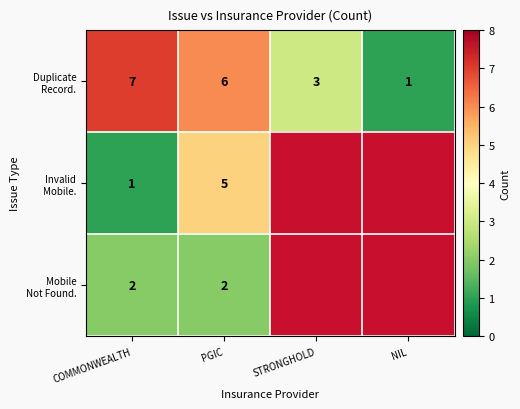

How many distinct data groups are displayed?

3